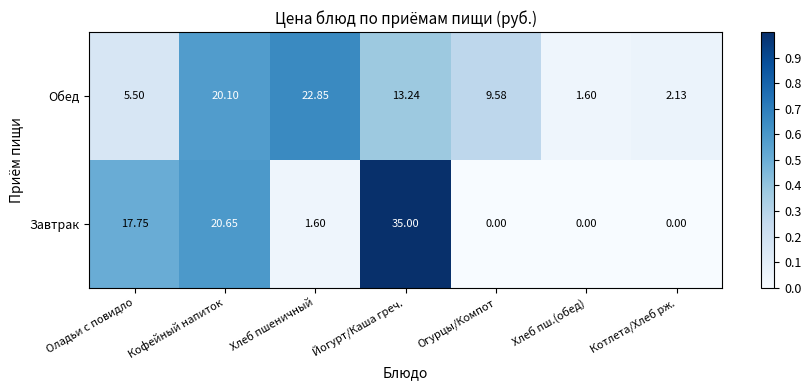

Which category has the lowest value in the Обед series?

Хлеб пш.(обед)